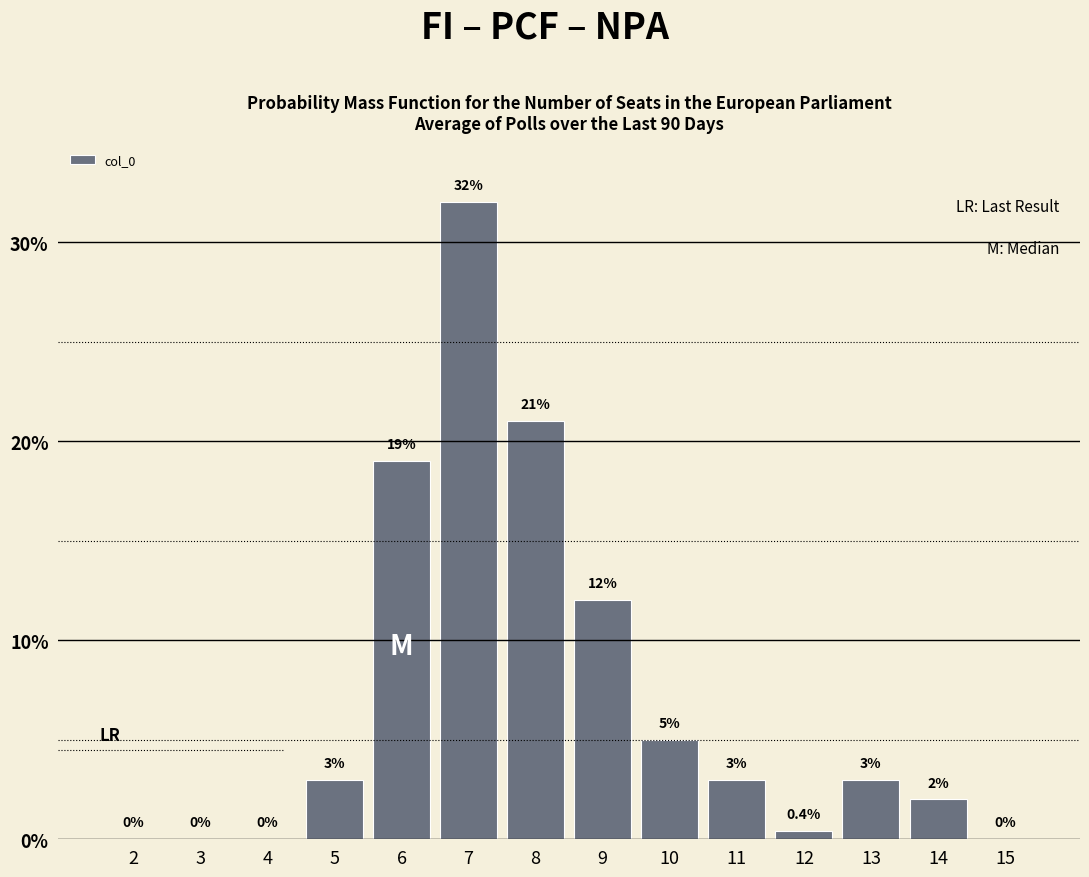

Reading left to right, list all the values displayed in this chart.

2=0.0	3=0.0	4=0.0	5=3.0	6=19.0	7=32.0	8=21.0	9=12.0	10=5.0	11=3.0	12=0.4	13=3.0	14=2.0	15=0.0